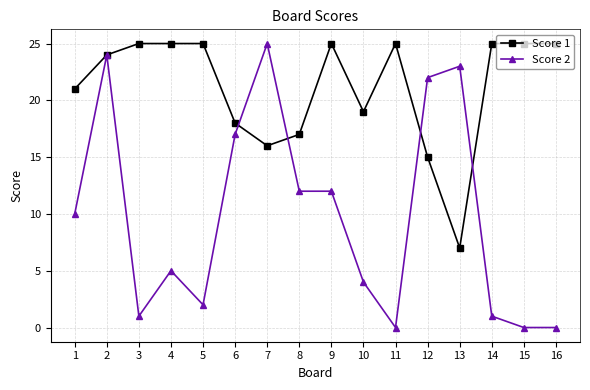

What are all the series names shown in the legend?

Score 1, Score 2